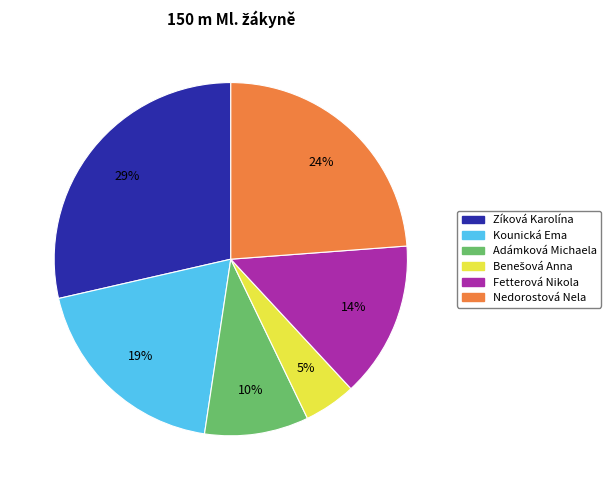

Is it true that Zíková Karolína is 36% of the pie?

False